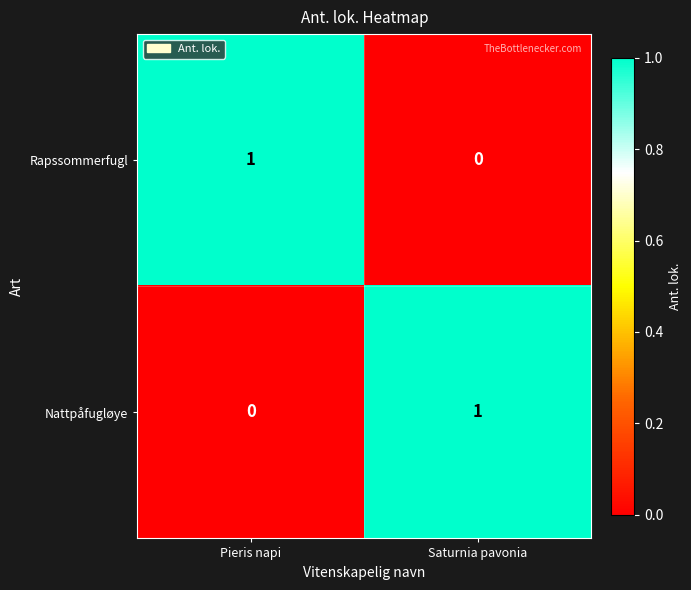

The Rapssommerfugl series shows 0 at Saturnia pavonia. True or false?

True